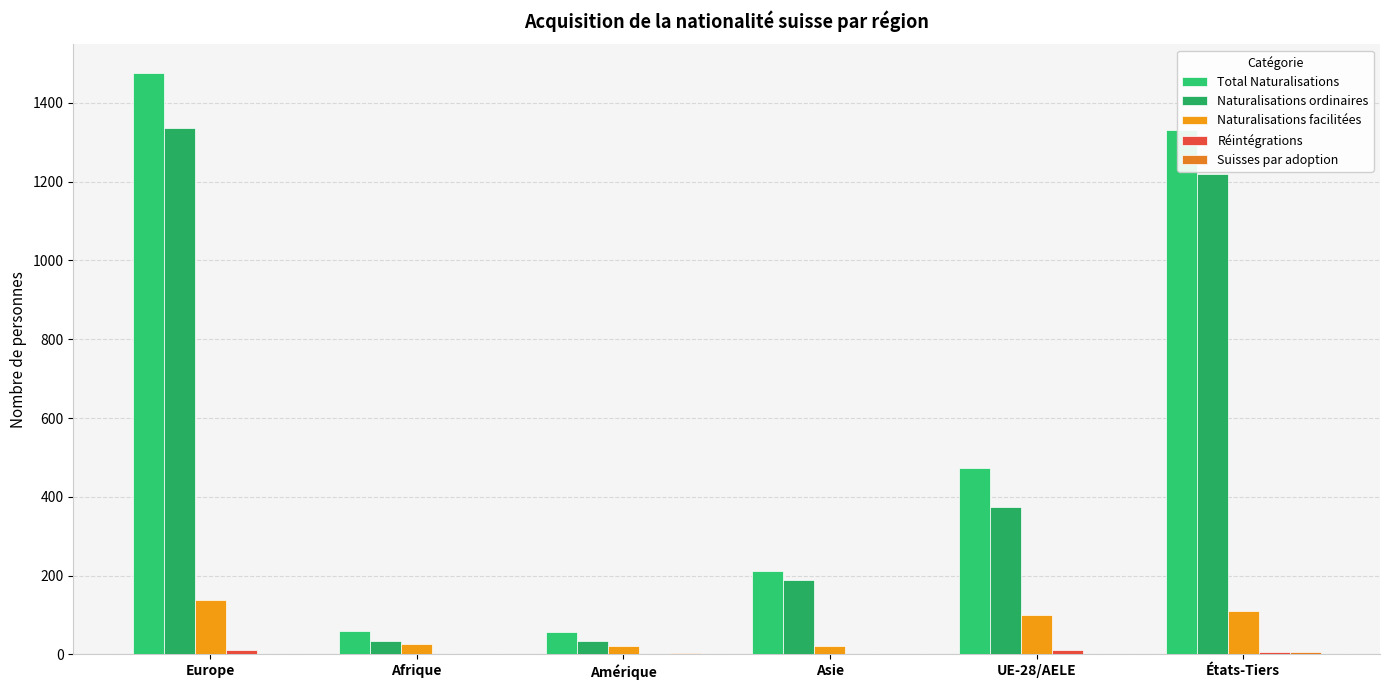

List the series in order of their peak value, highest first.

Total Naturalisations, Naturalisations ordinaires, Naturalisations facilitées, Réintégrations, Suisses par adoption